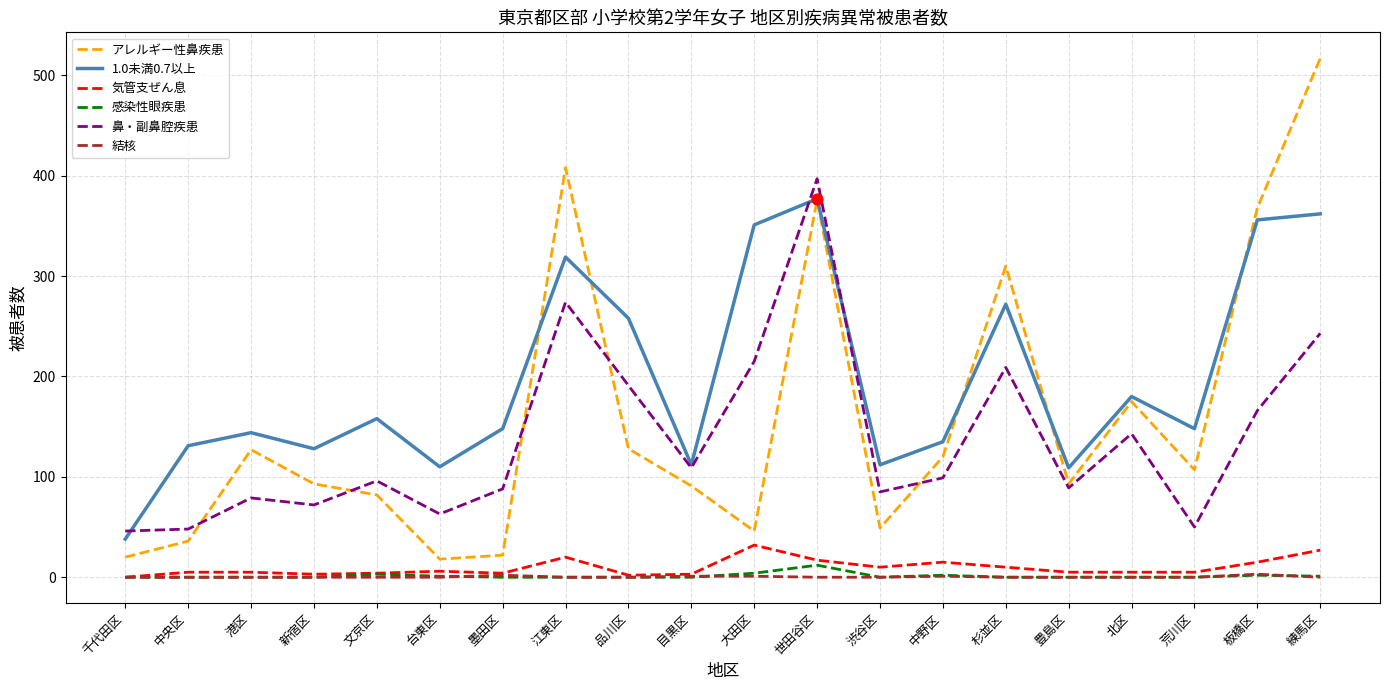

At which category is the sum across all series the highest?

世田谷区